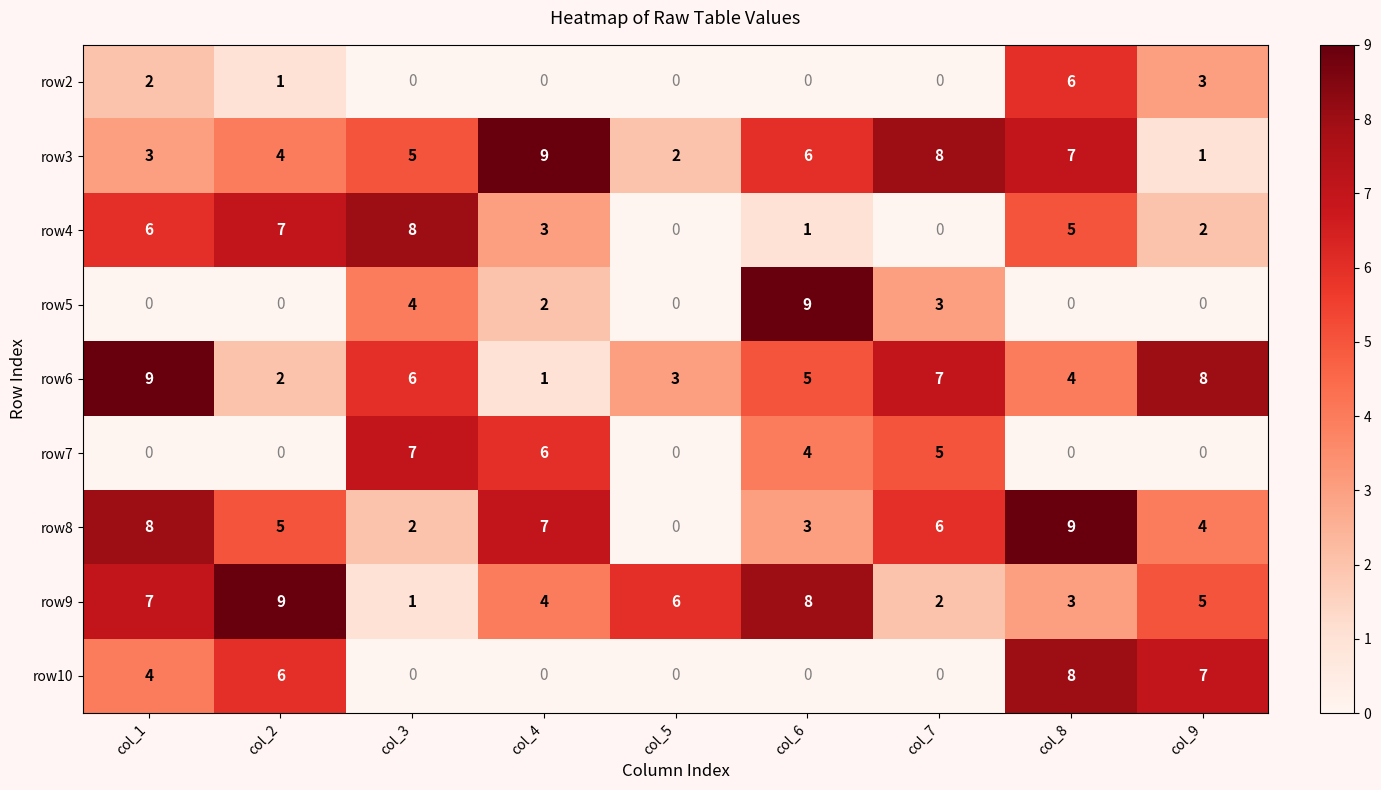

What is the spread (max minus min) of values at col_4?

9